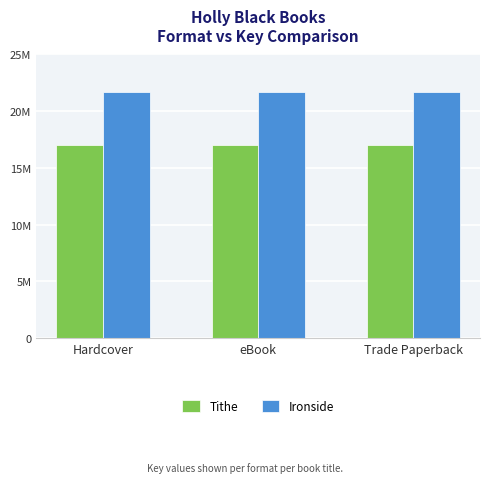

What are all the series names shown in the legend?

Tithe, Ironside